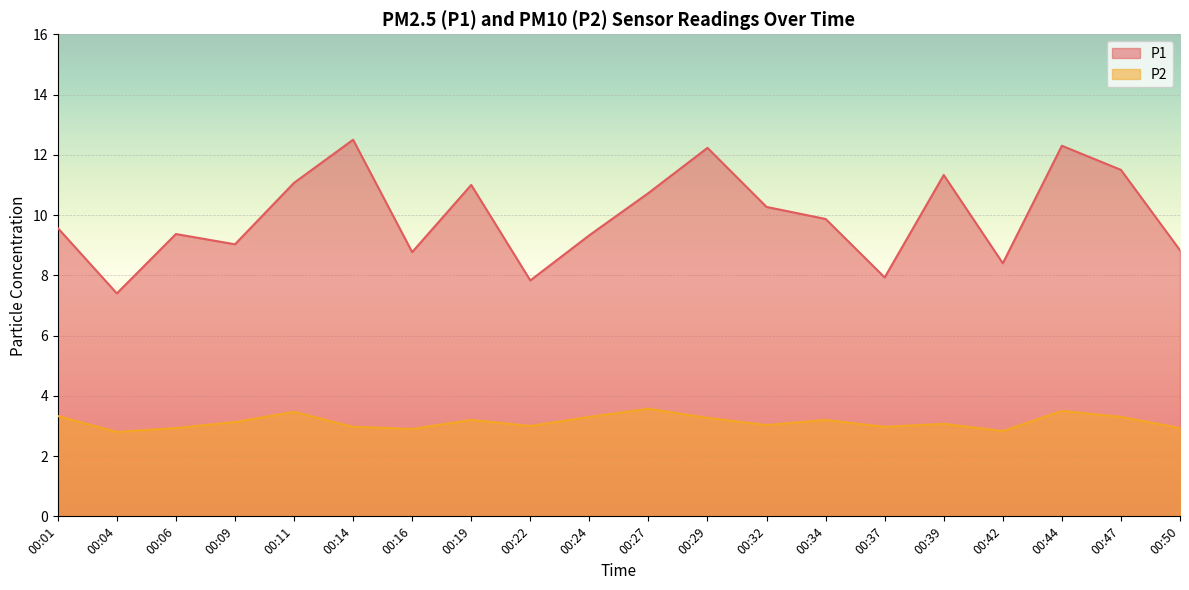

List the labels in order of P2 value, smallest first.

00:04, 00:42, 00:16, 00:06, 00:50, 00:14, 00:37, 00:22, 00:32, 00:39, 00:09, 00:19, 00:34, 00:29, 00:24, 00:47, 00:01, 00:11, 00:44, 00:27